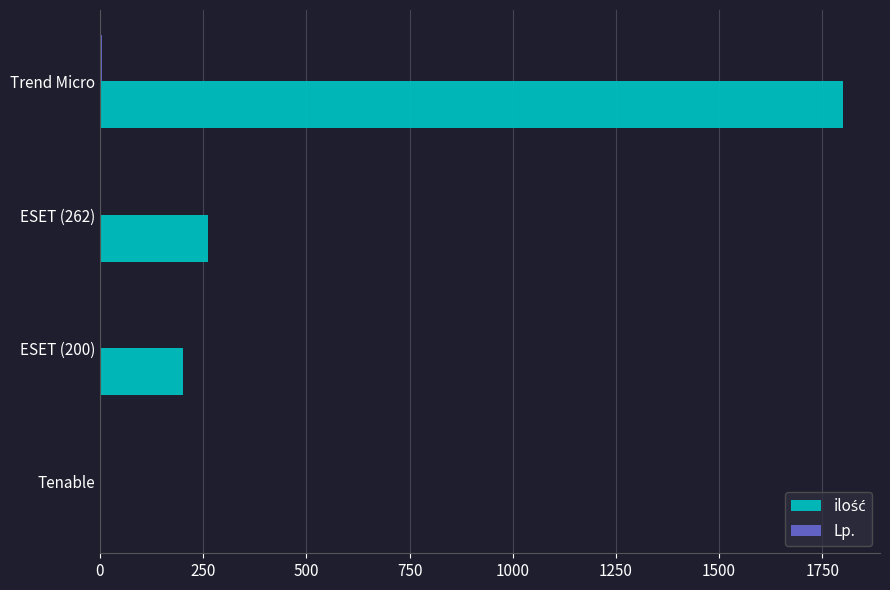

Which label corresponds to the largest value in the chart?

Trend Micro